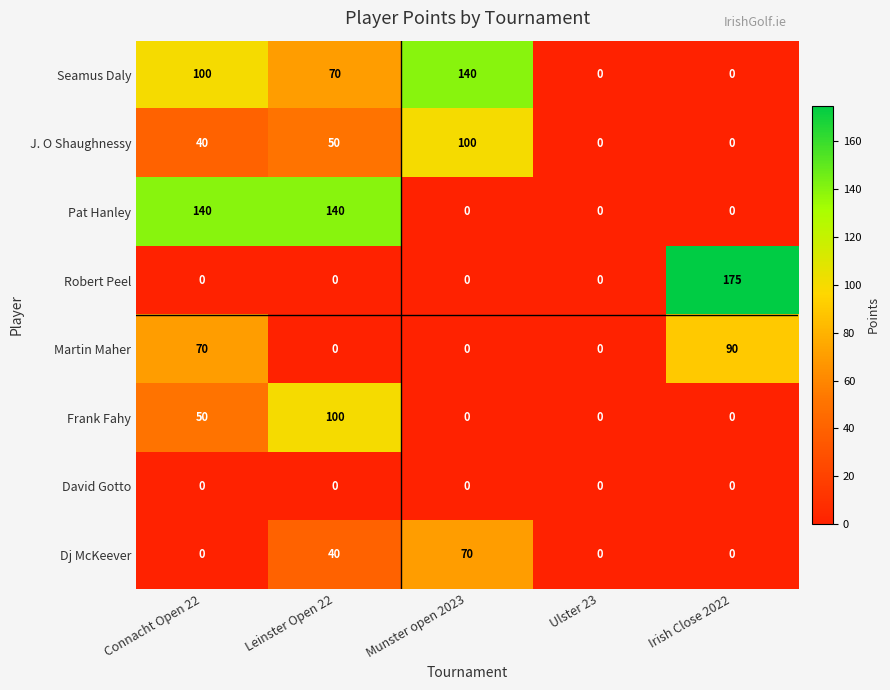

Between Connacht Open 22 and Munster open 2023, which series saw the biggest shift?

Pat Hanley